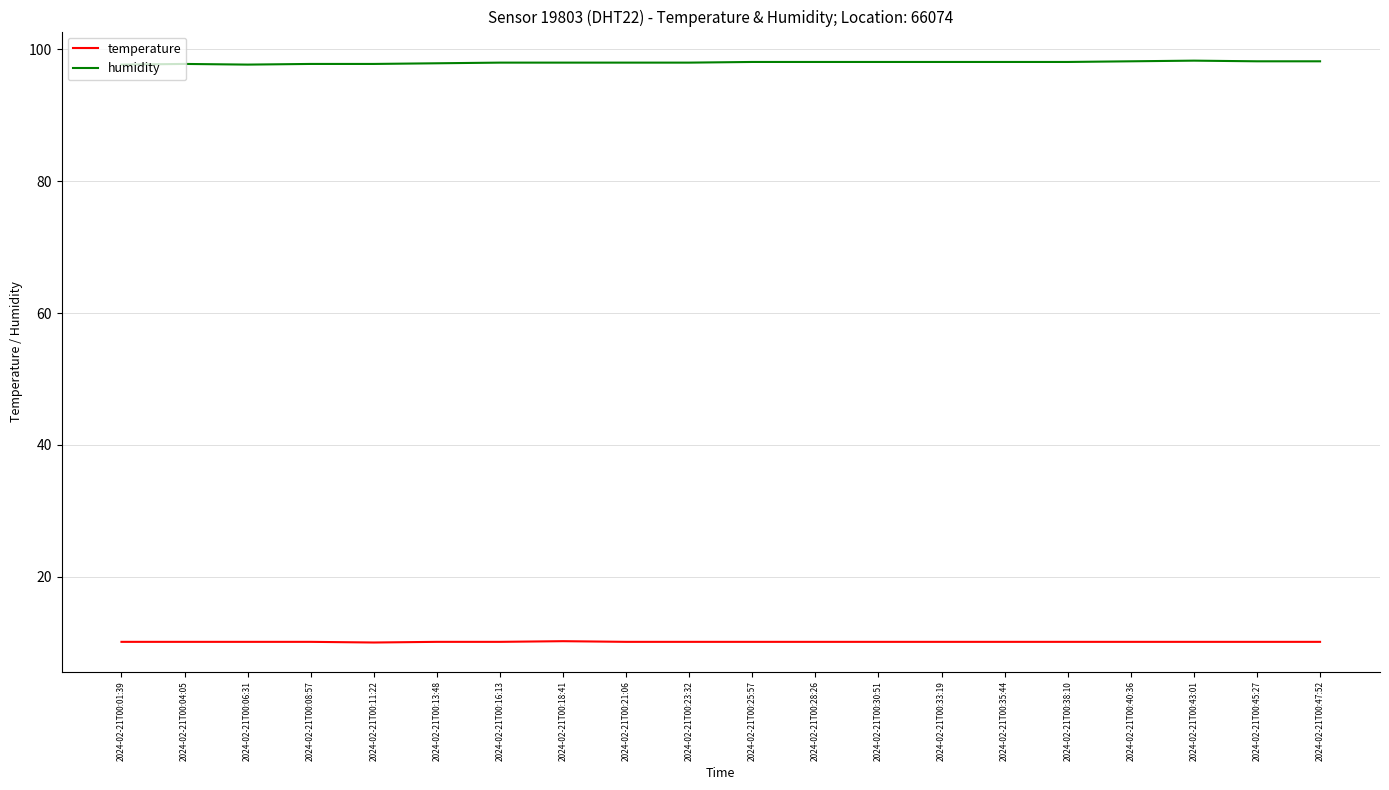

At how many categories does at least one series exceed 45?

20